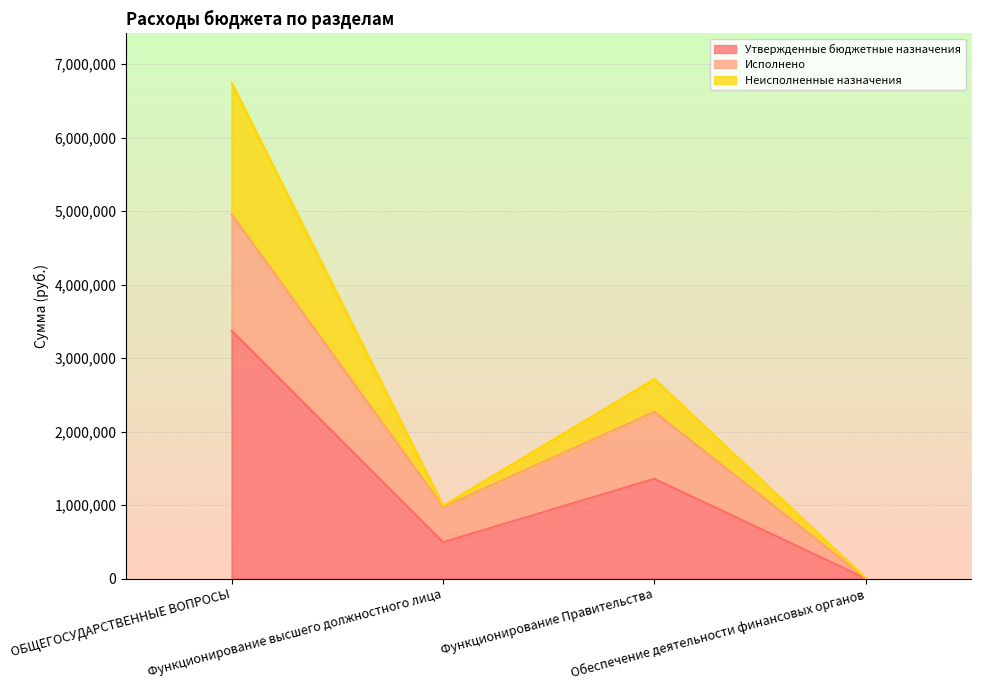

What position from the left is Обеспечение деятельности финансовых органов?

4